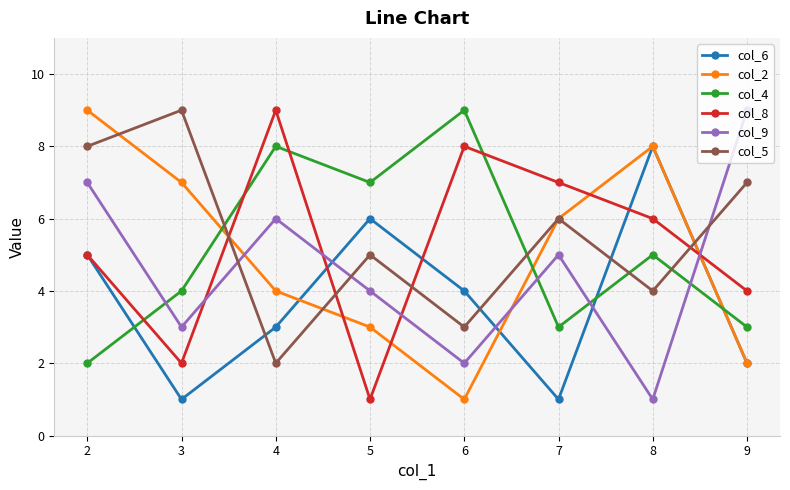

Reading right to left, extract all data points from this chart.

col_6: 2	8	1	4	6	3	1	5
col_2: 2	8	6	1	3	4	7	9
col_4: 3	5	3	9	7	8	4	2
col_8: 4	6	7	8	1	9	2	5
col_9: 9	1	5	2	4	6	3	7
col_5: 7	4	6	3	5	2	9	8